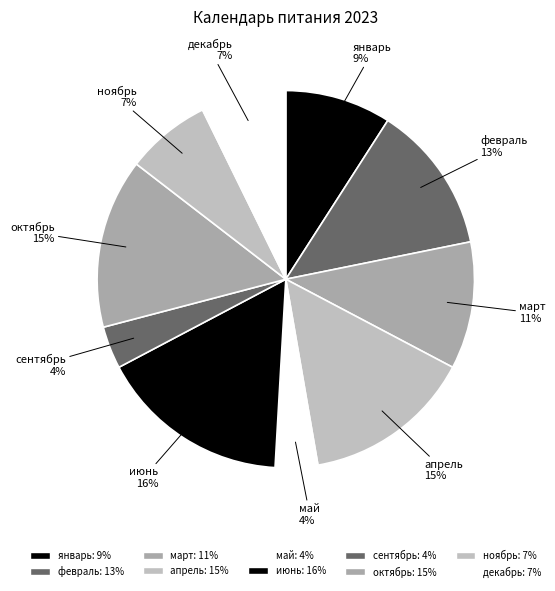

What is the smallest slice in the pie chart?

май